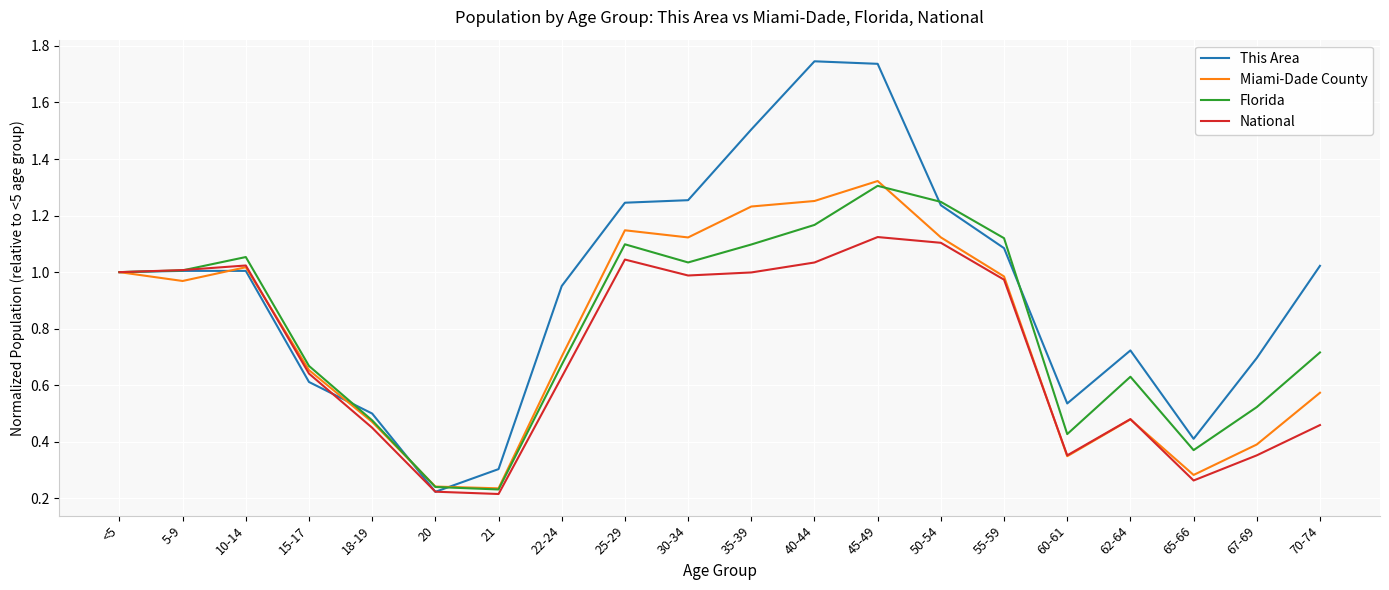

Where is the first local minimum for Miami-Dade County?

5-9